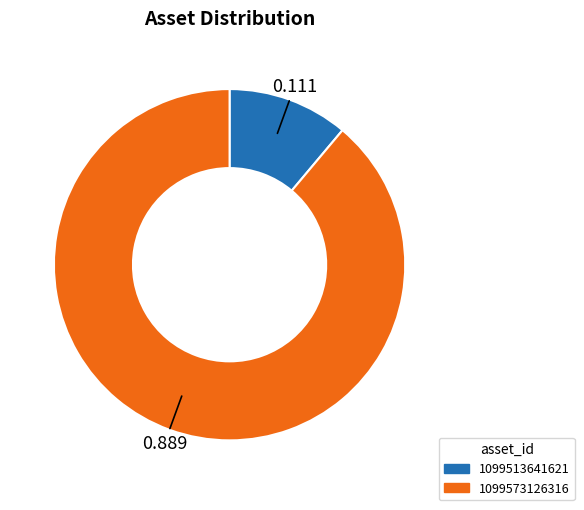

Does 1099573126316 represent more than half of the total?

Yes